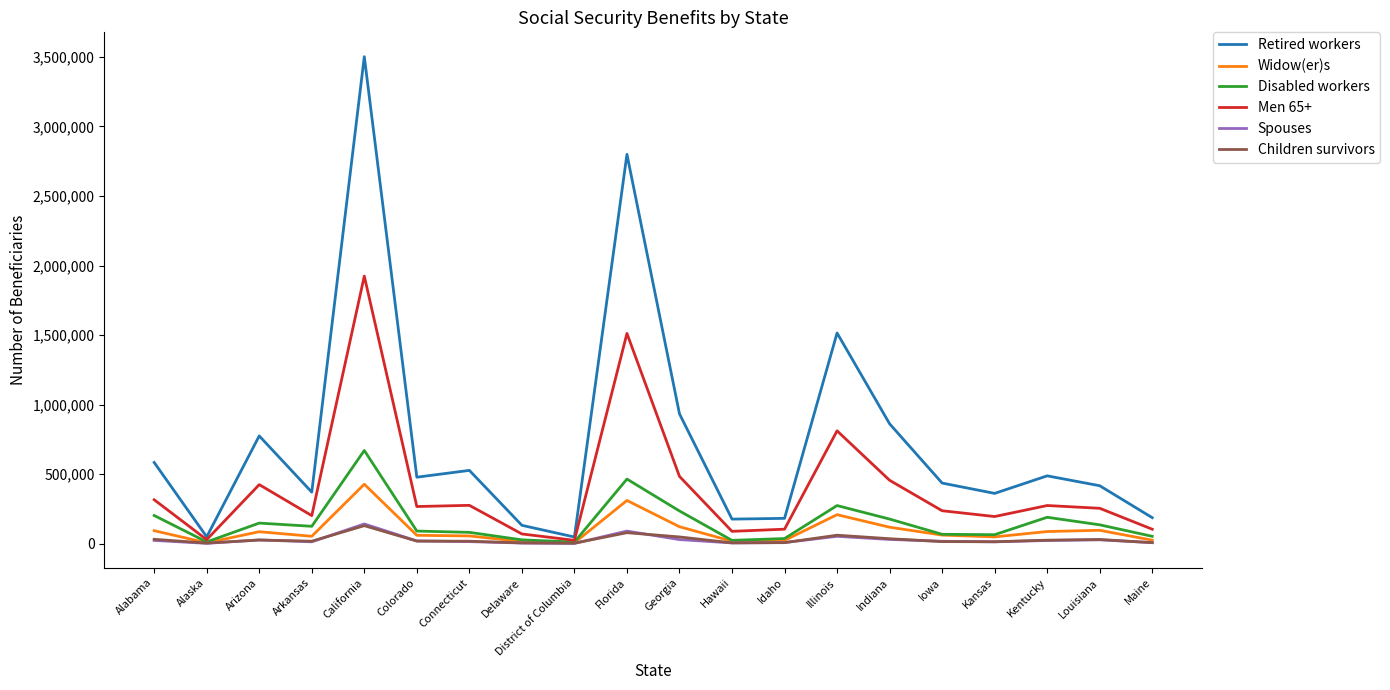

Is this an area chart (filled region under the line)?

No